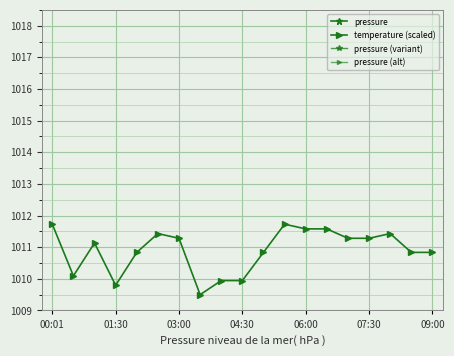

What is the sum of the temperature (scaled) values at 07:30 and 03:00?

2022.6